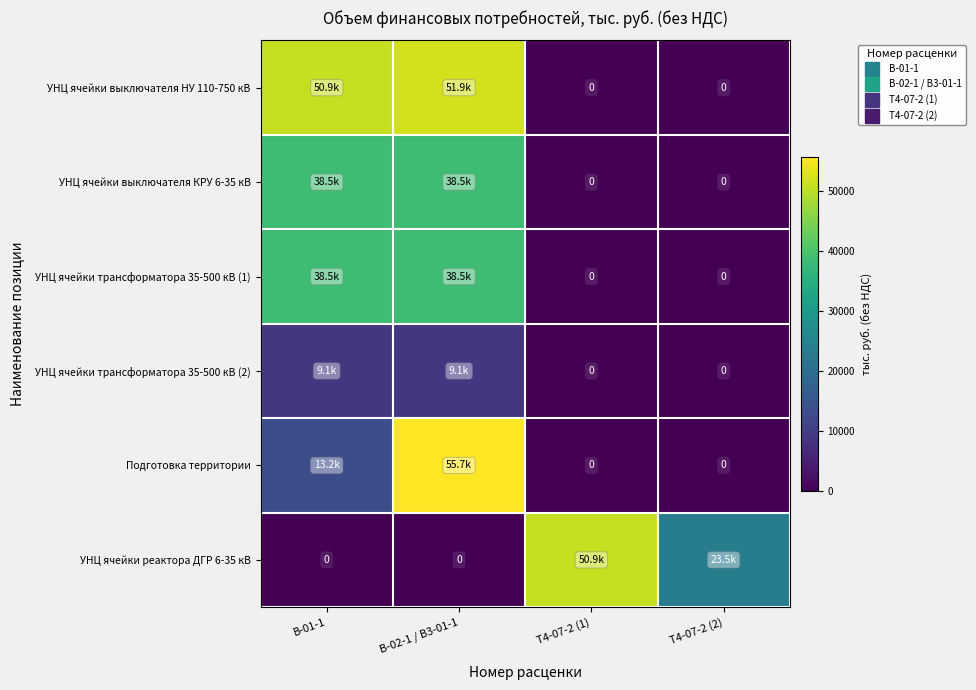

How many positive values does the УНЦ ячейки выключателя НУ 110-750 кВ series have?

2